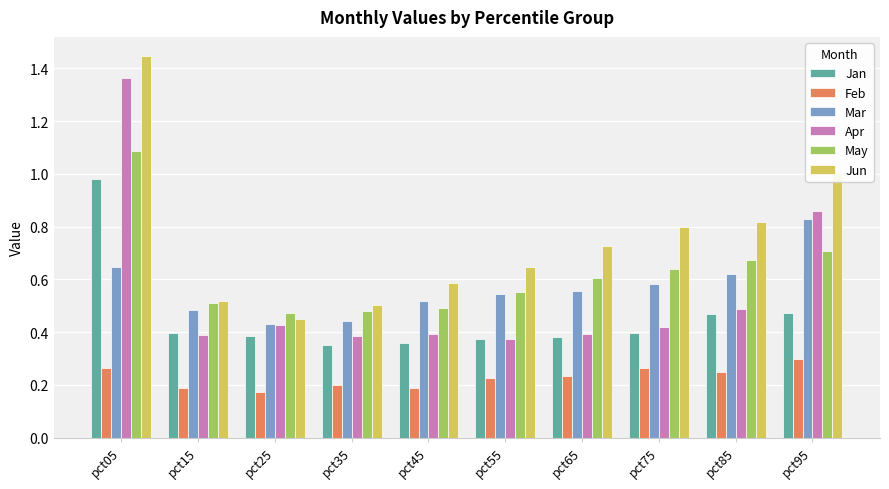

Which category has the highest value in the Jun series?

pct05